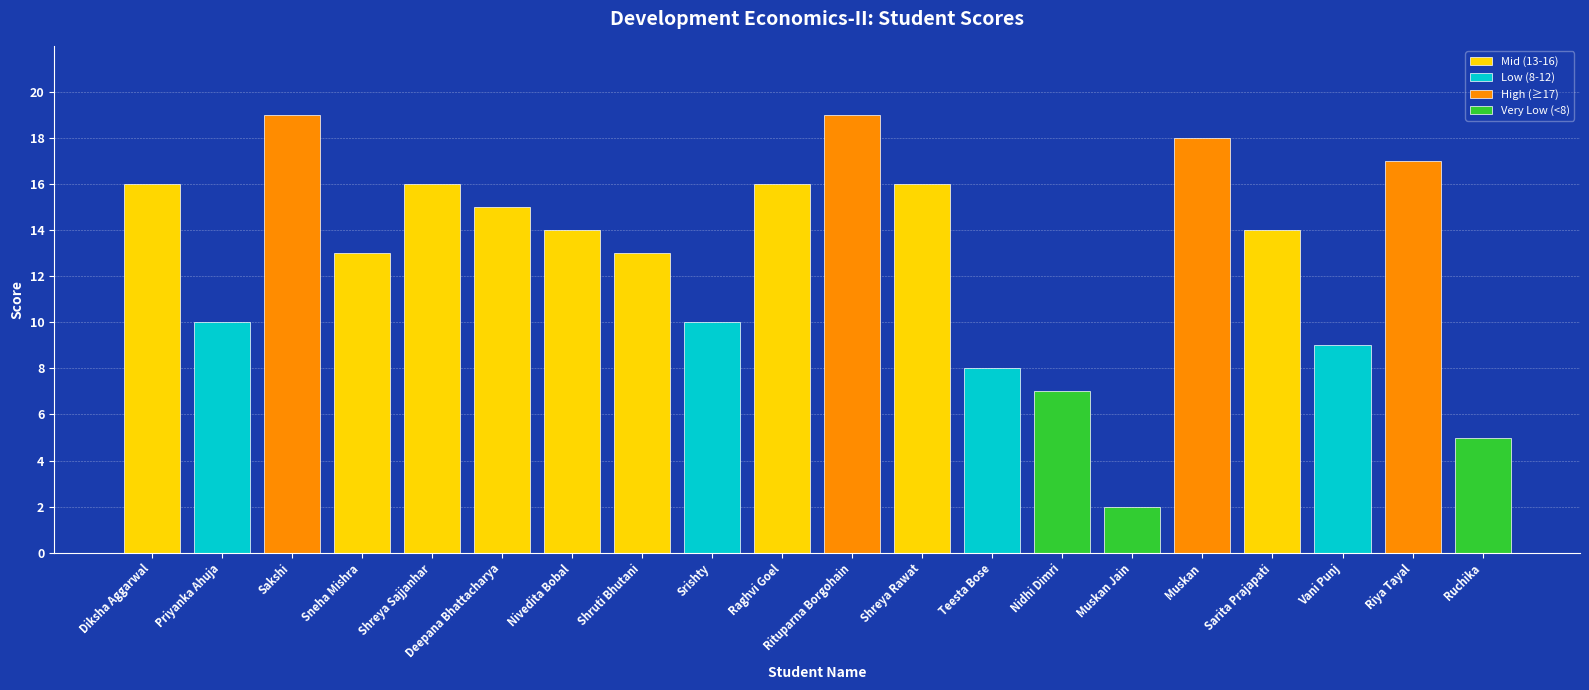

What is the value of the 8th bar from the left?

13